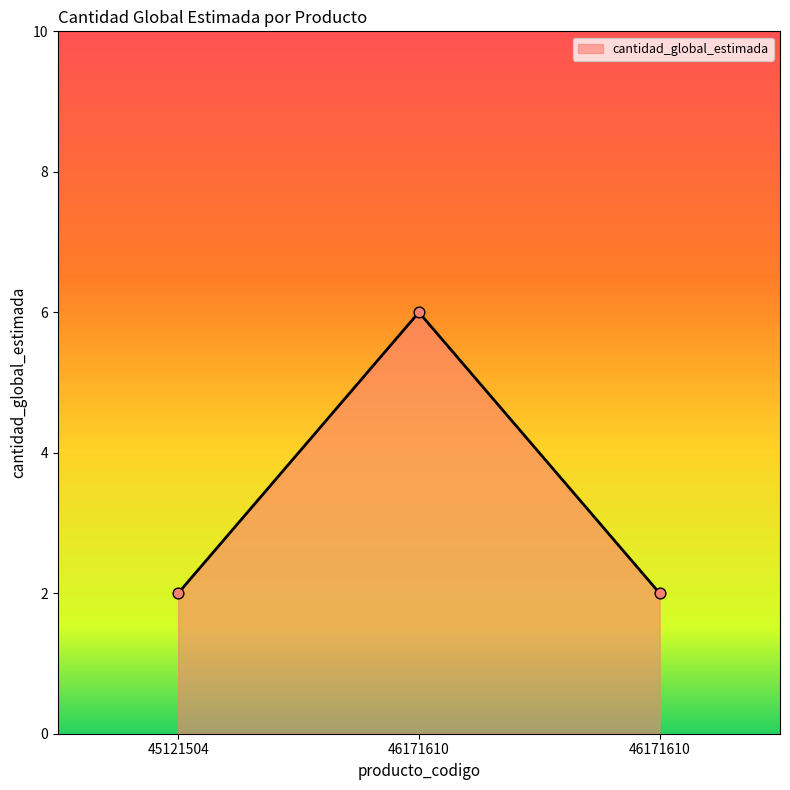

Does the chart have visible grid lines?

No